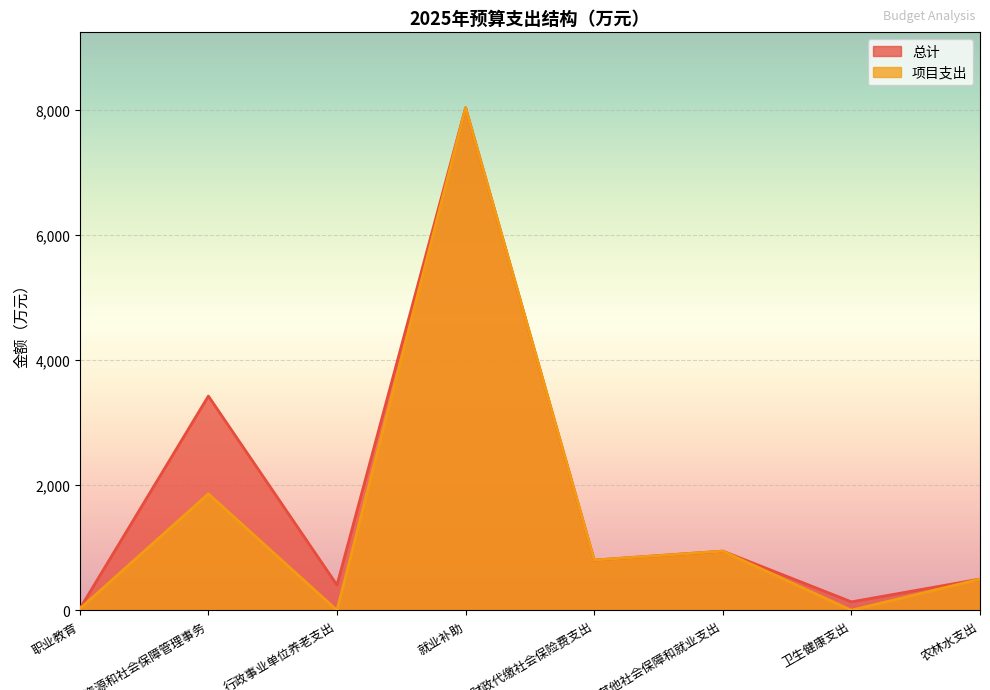

In 总计, how many points are higher than both neighbors (excluding endpoints)?

3